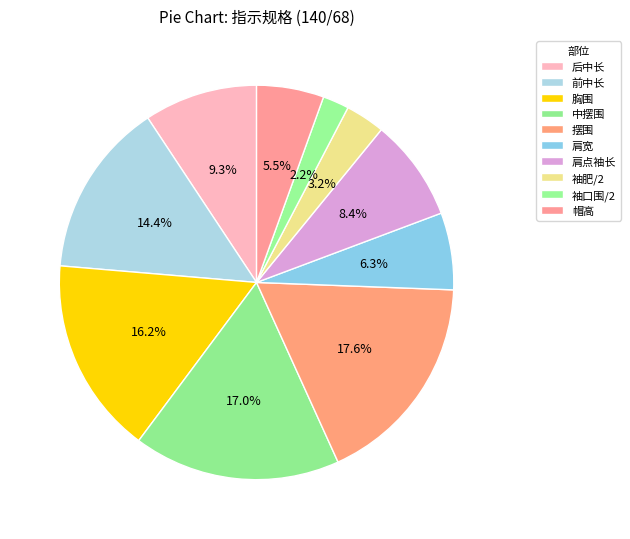

What is the largest slice in the pie chart?

摆围